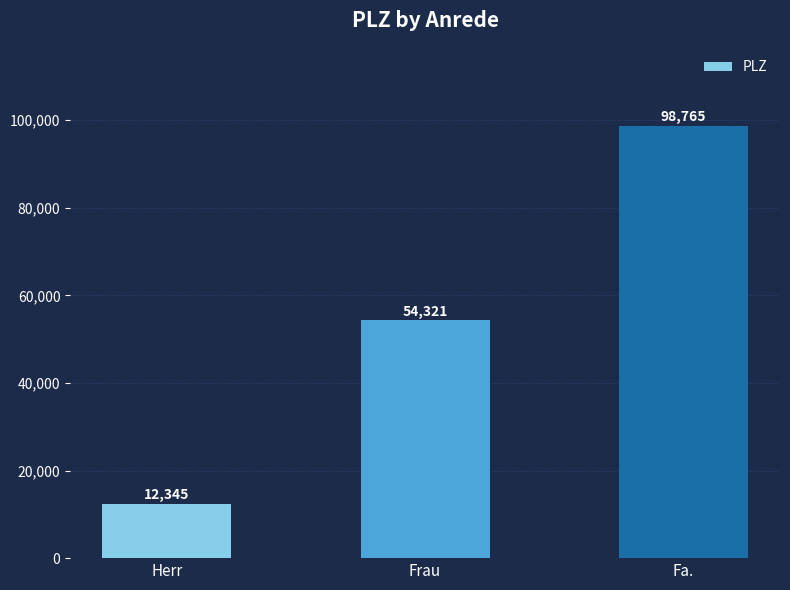

Rank the categories by value from lowest to highest.

Herr, Frau, Fa.